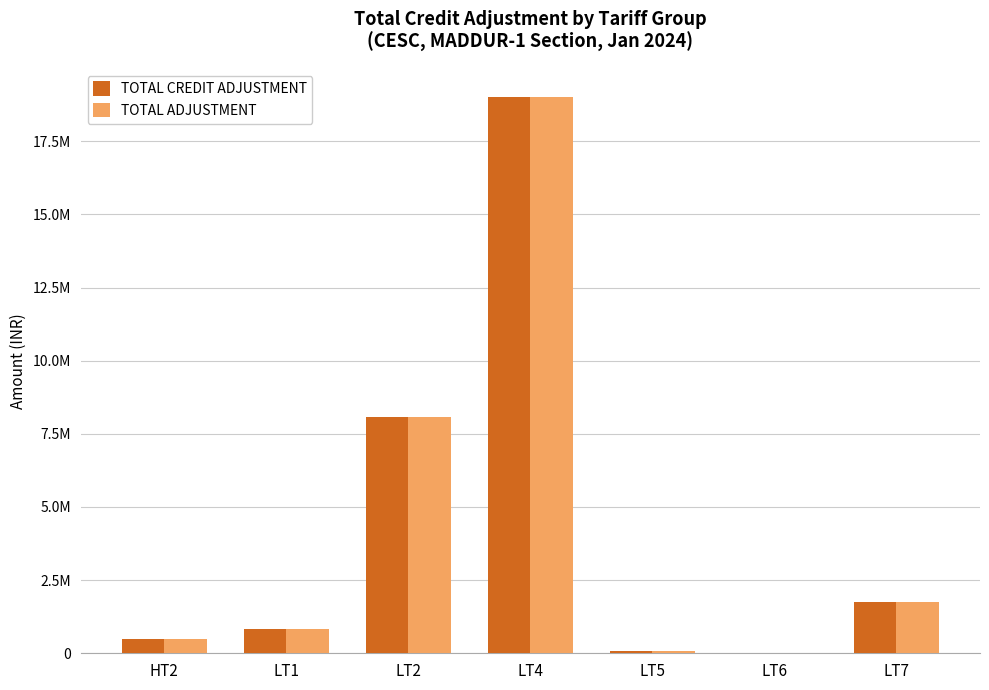

Are the bars grouped side by side (vs. stacked)?

Yes